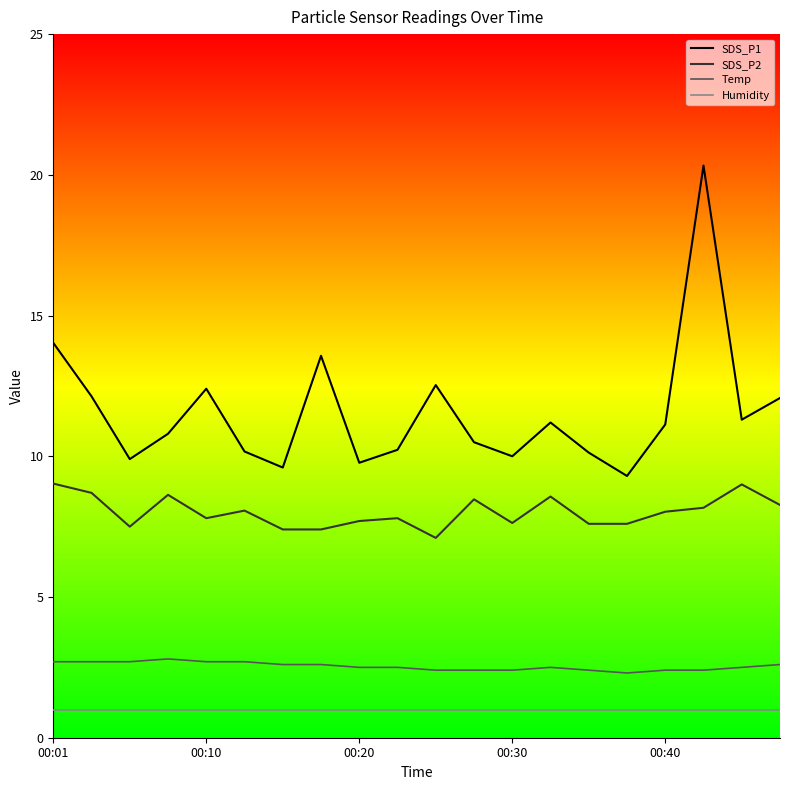

Is this an area chart (filled region under the line)?

No